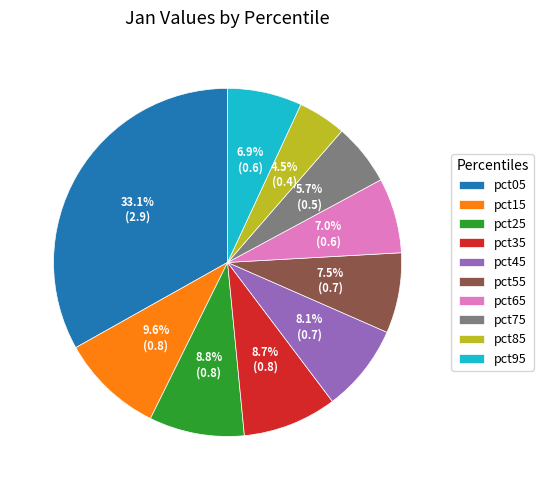

To the nearest percent, what is the difference between the largest and smallest slice percentages?

29%